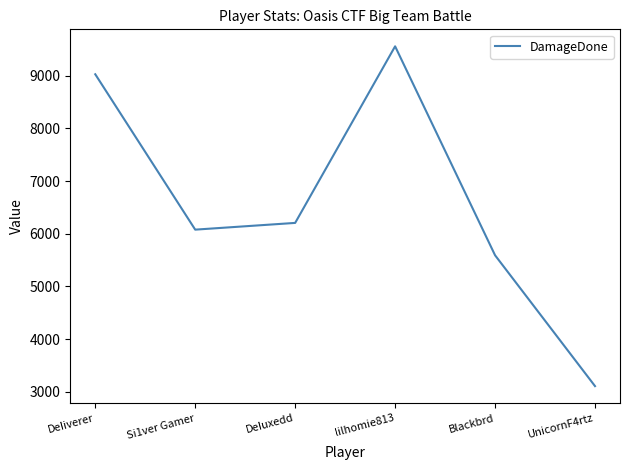

Is this an area chart (filled region under the line)?

No